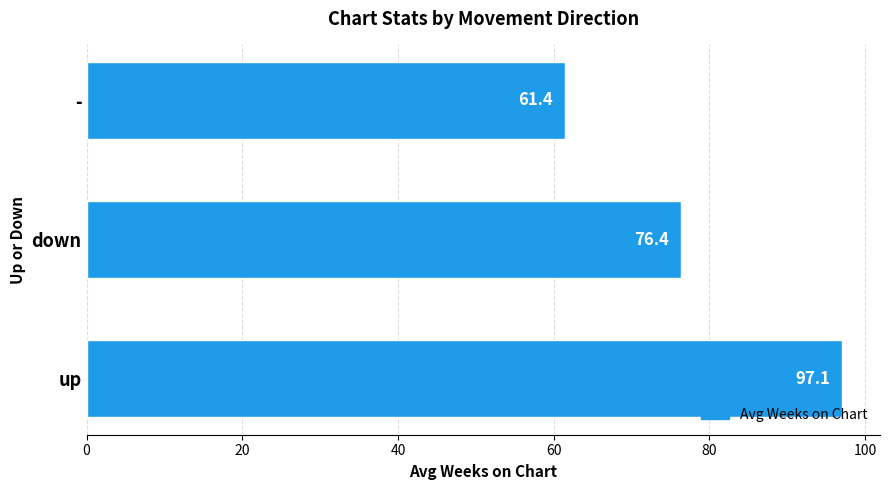

List the labels in order of value, largest first.

up, down, -